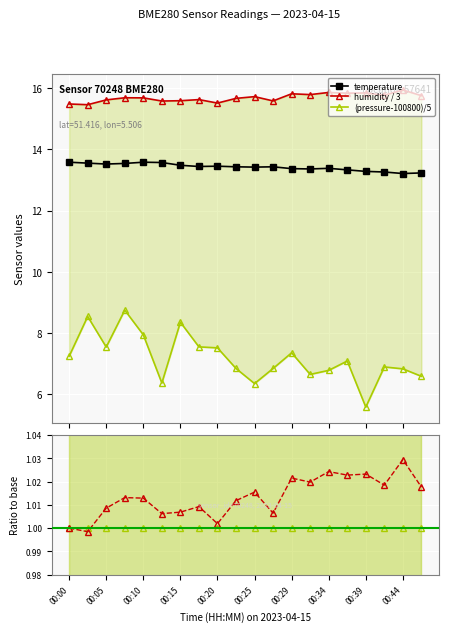

True or false: temperature has more than 2 points higher than both neighbors.

True